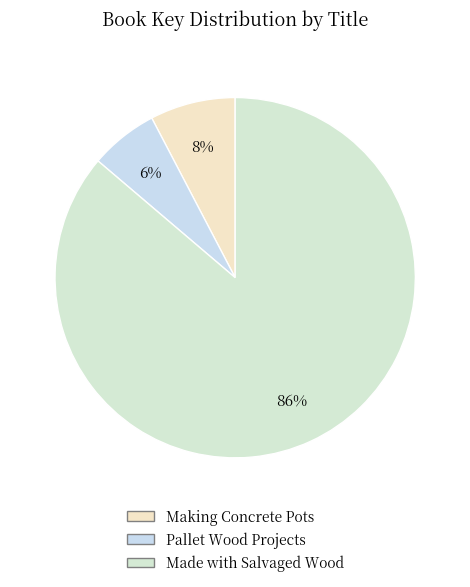

Count the number of slices in the pie.

3